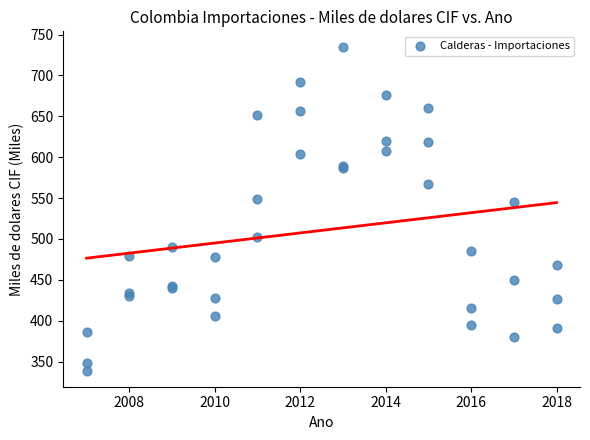

What Y value in the scatter plot is closest to 536?

544.6